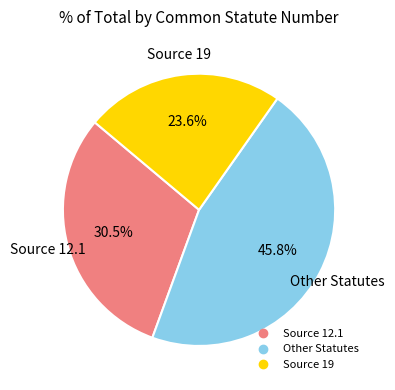

Is there a majority slice in this chart?

No